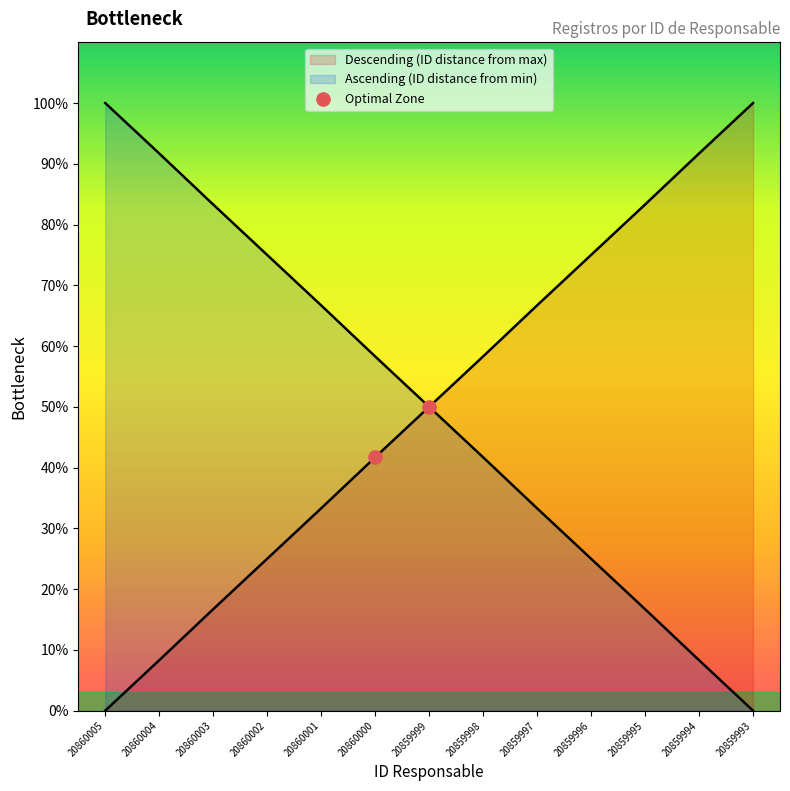

Between 20860005 and 20860004, which is larger?

20860004